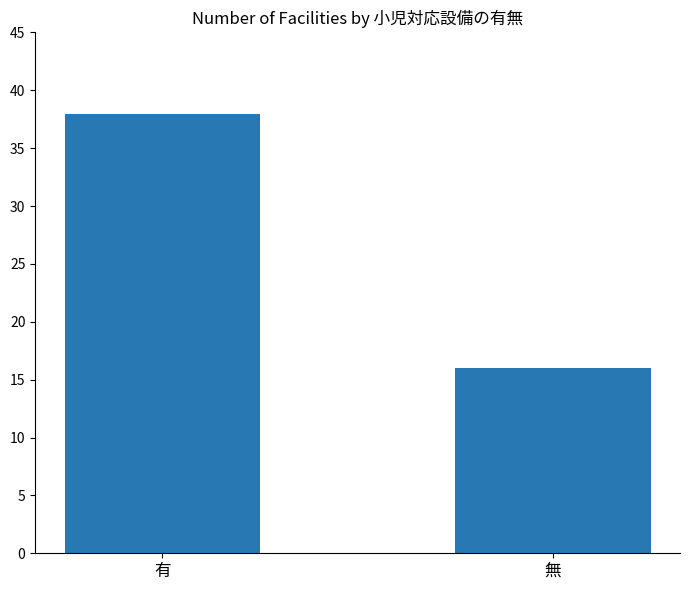

Reading right to left, what are all the values shown in this chart?

無=16	有=38